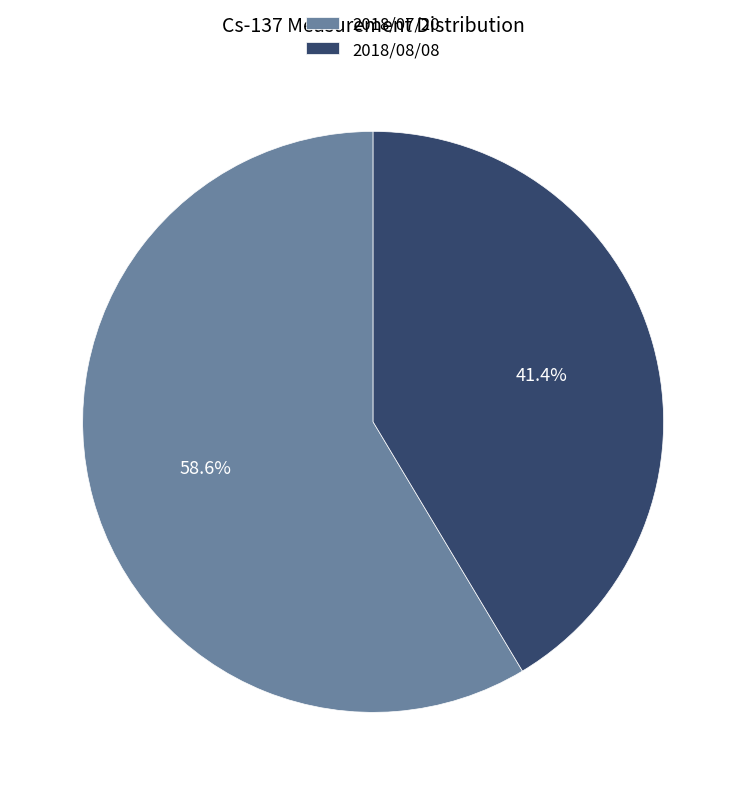

Which category has the smallest portion of the pie?

2018/08/08